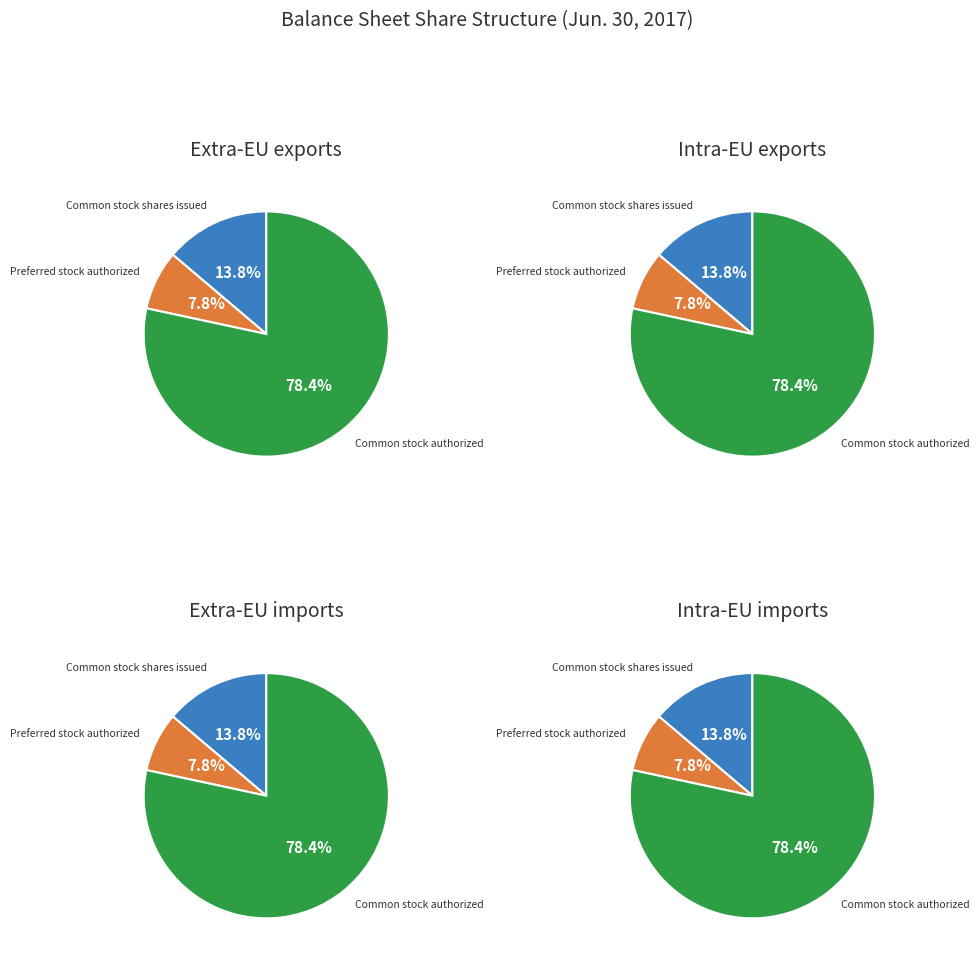

What portion of the pie excludes Preferred stock, shares authorized?

92.2%